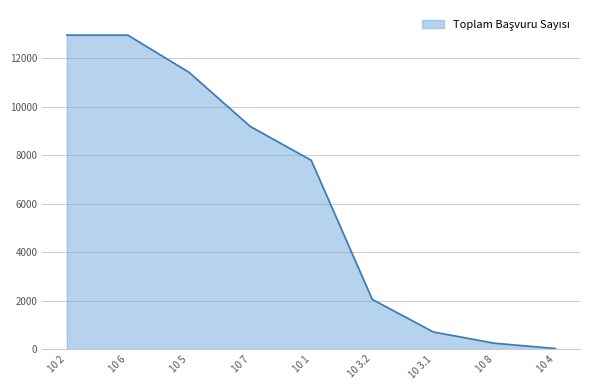

What is the difference between the maximum and minimum values?

12937